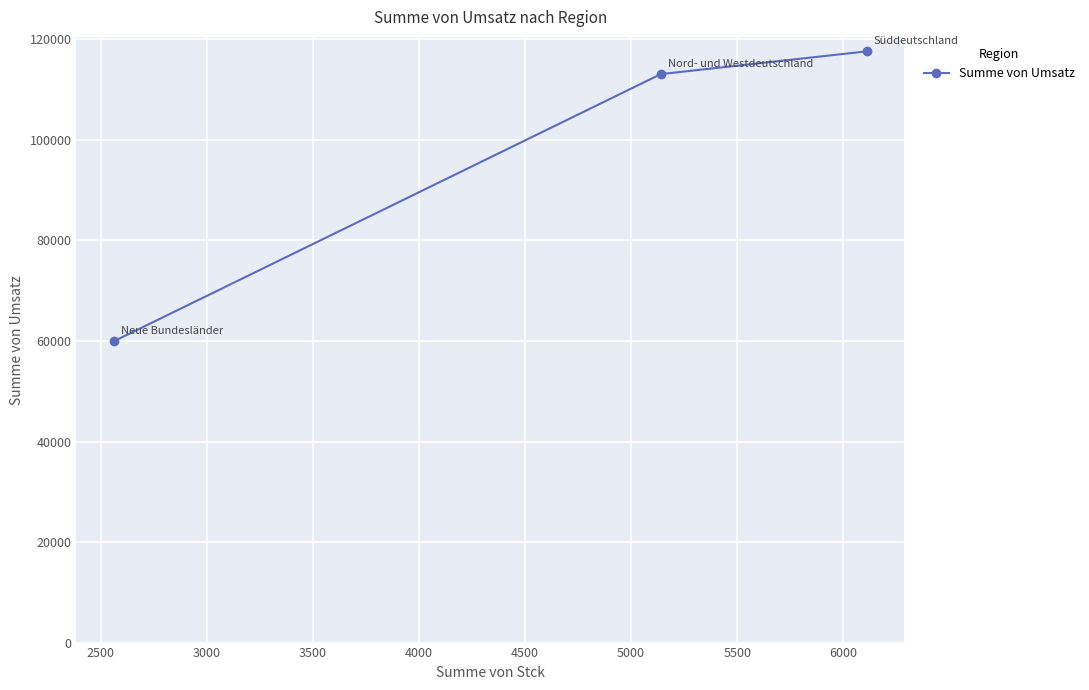

What is the value of the 2nd point from the left?

113092.5